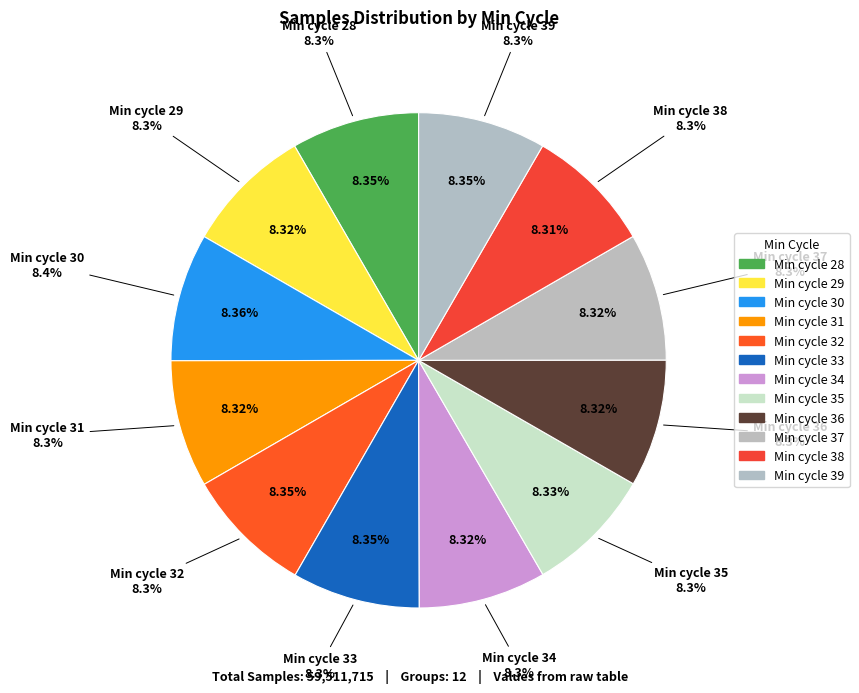

Does 28 represent more than half of the total?

No